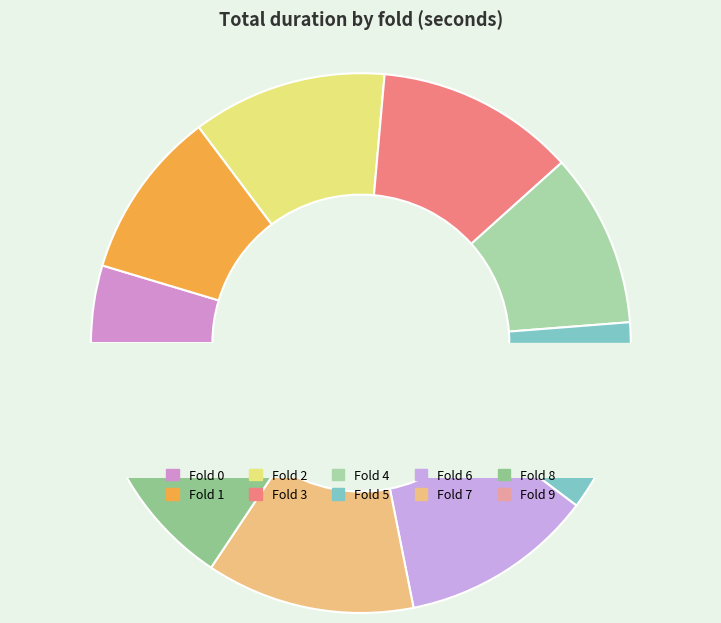

How much of the chart is everything except 0?

95.4%